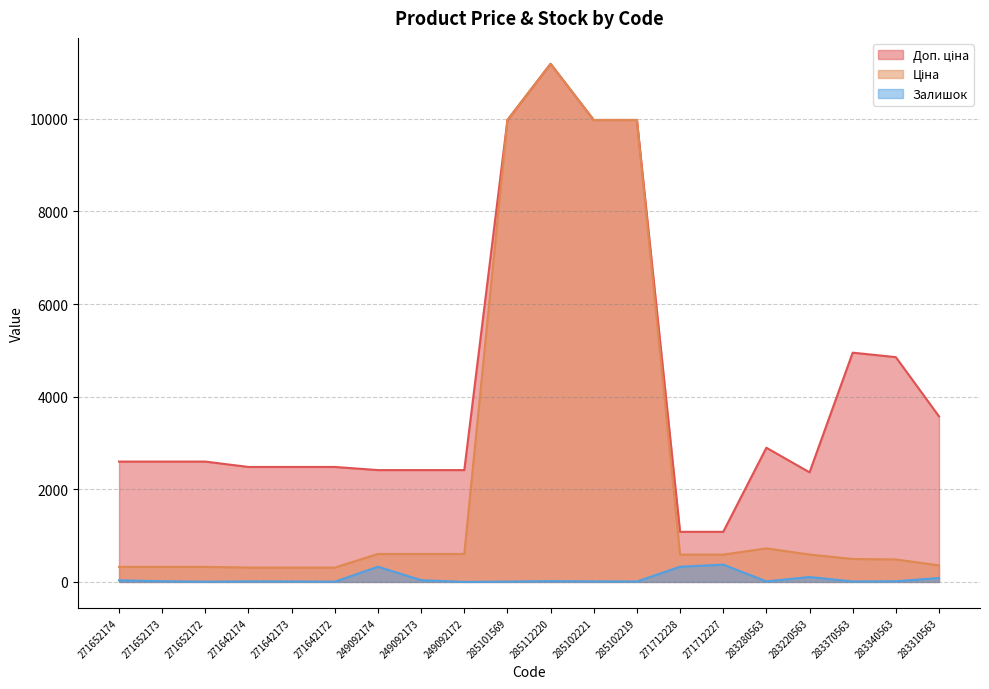

What is the label of the 14th point from the left?

271712228